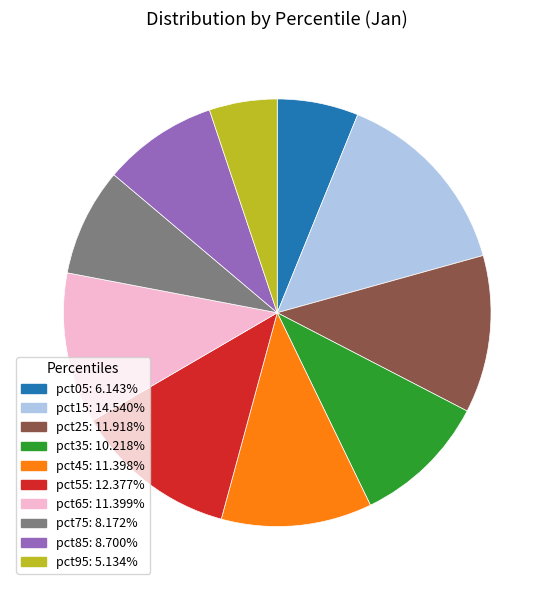

Count the number of slices in the pie.

10